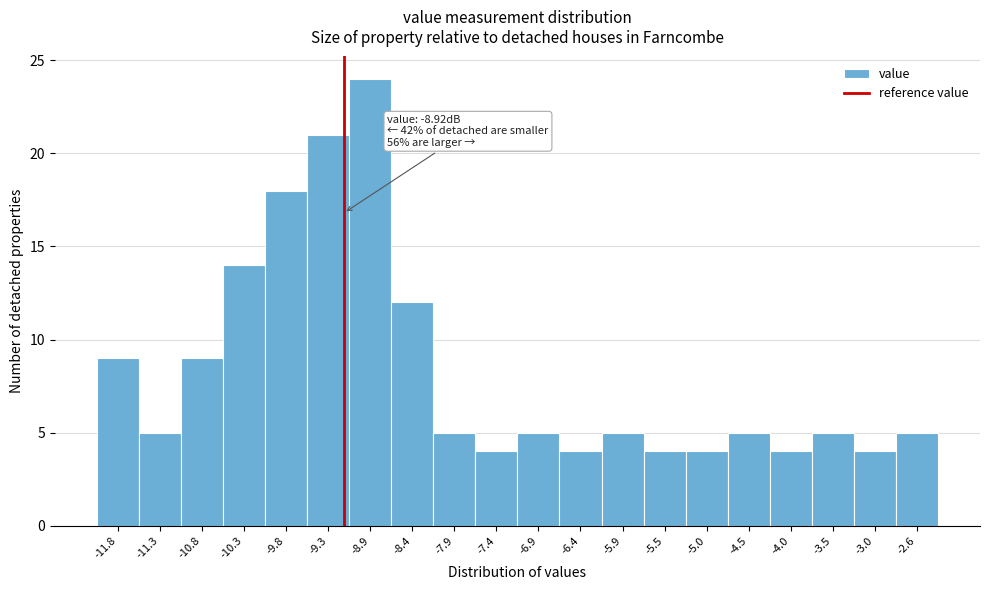

Reading left to right, extract all data points from this chart.

9	5	9	14	18	21	24	12	5	4	5	4	5	4	4	5	4	5	4	5